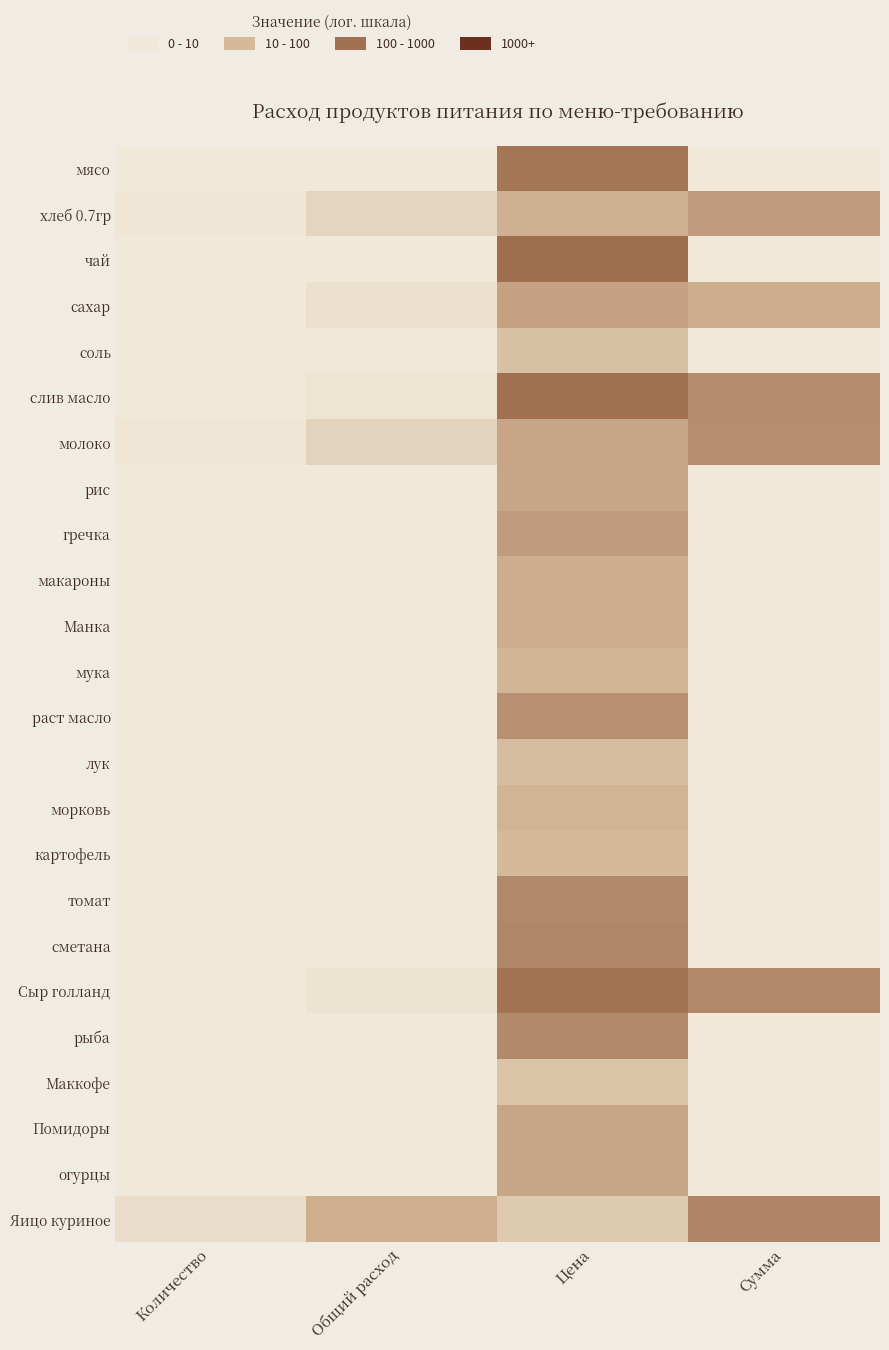

At Цена, list the series in order from largest to smallest.

чай, слив масло, Сыр голланд, мясо, сметана, томат, рыба, раст масло, гречка, сахар, молоко, рис, Помидоры, огурцы, макароны, Манка, хлеб 0.7гр, морковь, мука, картофель, лук, соль, Маккофе, Яицо куриное